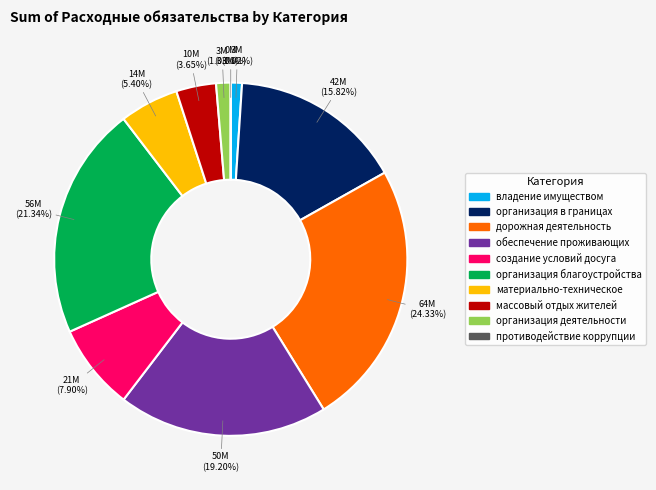

Between дорожная деятельность and материально-техническое, which is larger?

дорожная деятельность